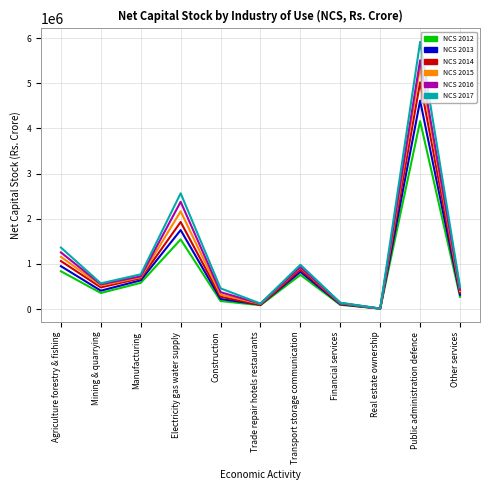

What is the average value of the NCS 2012 series?

807835